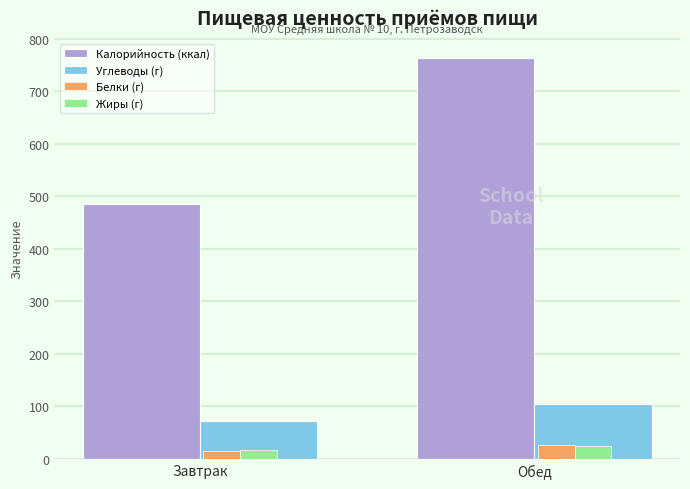

What is the difference between the Жиры (г) values at Завтрак and Обед?

7.6